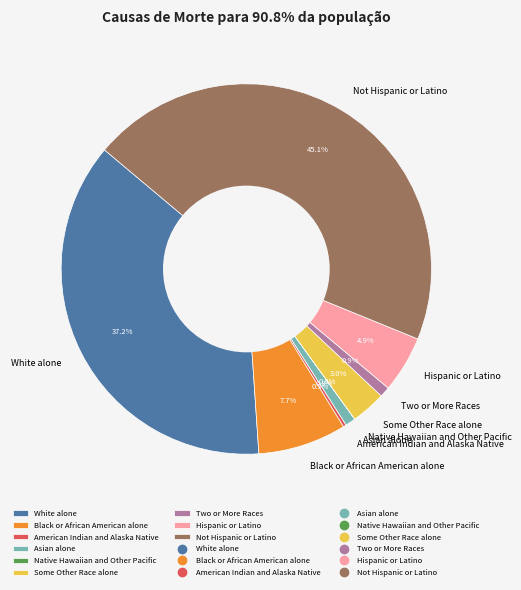

What is the ratio of the value at Some Other Race alone to the value at Hispanic or Latino?

0.6